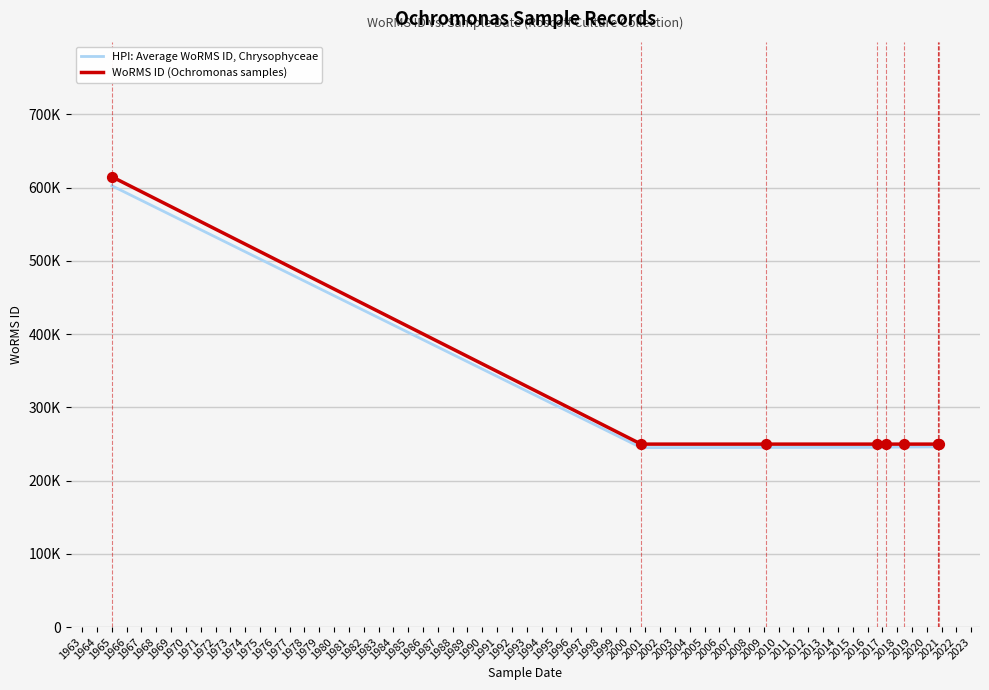

Which series contains the lowest Y value?

HPI: Average WoRMS ID, Chrysophyceae